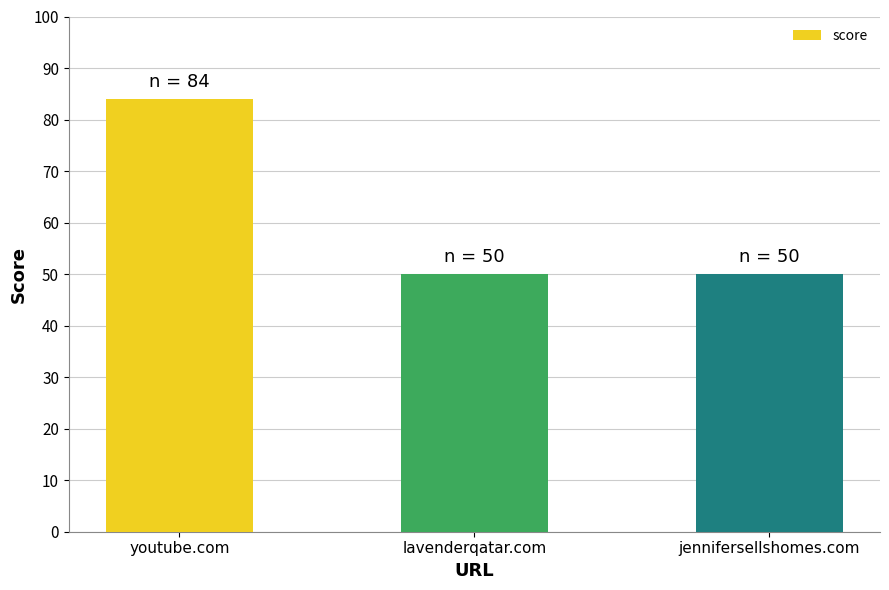

The value at lavenderqatar.com is 17. True or false?

False